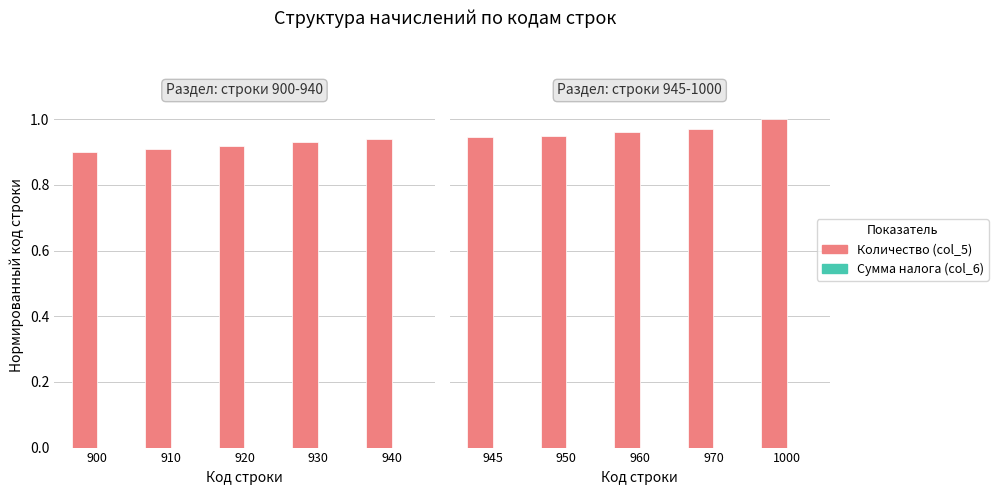

At 960, list the series in order from largest to smallest.

Количество, Сумма налога